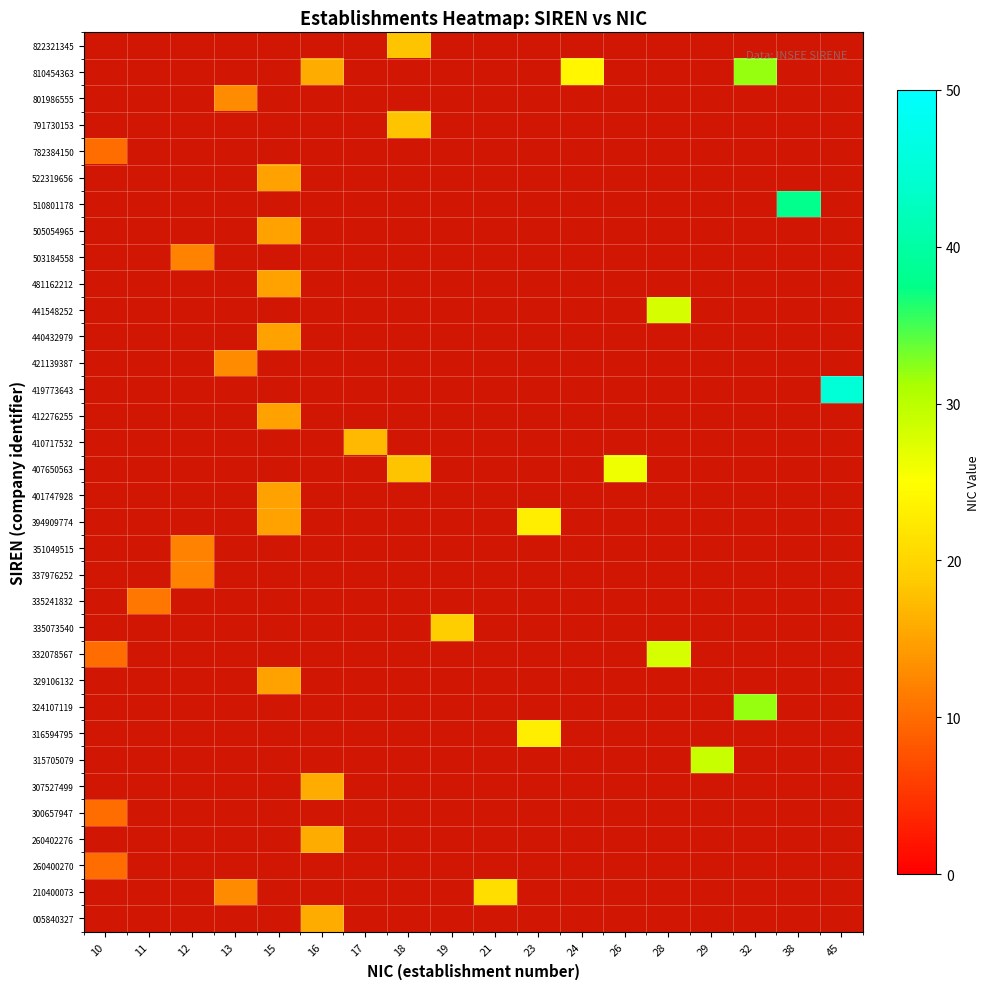

Which category has the highest value in the row_16 series?

26